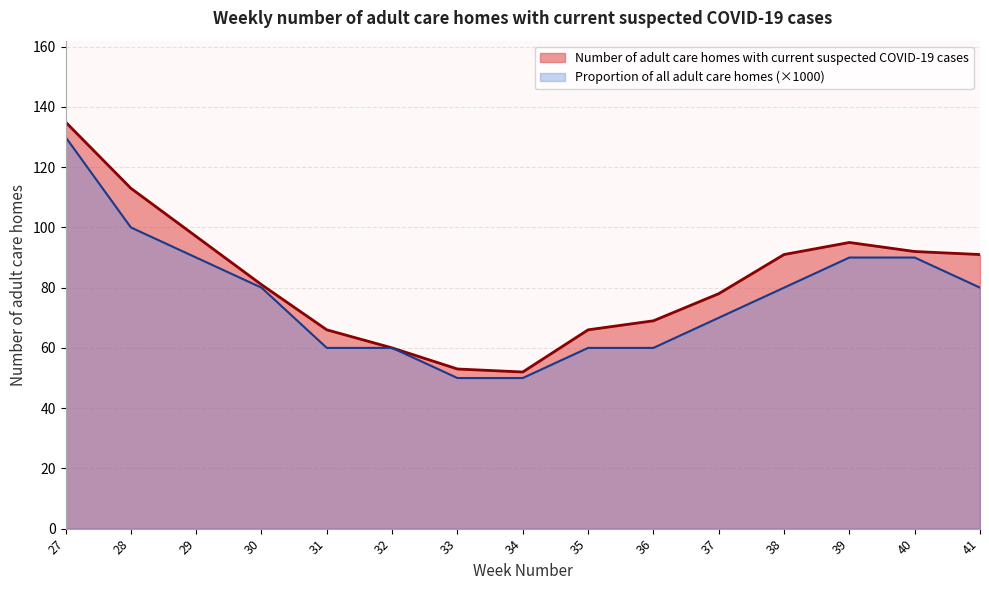

Which series has the largest range (max minus min)?

Number of adult care homes with current suspected COVID-19 cases